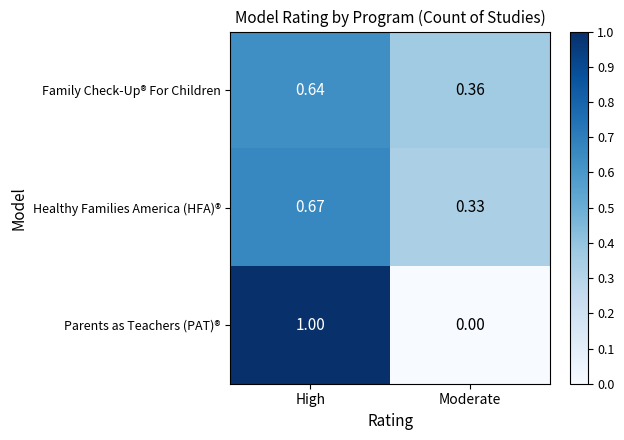

At Moderate, list the series in order from smallest to largest.

Parents as Teachers (PAT)®, Healthy Families America (HFA)®, Family Check-Up® For Children